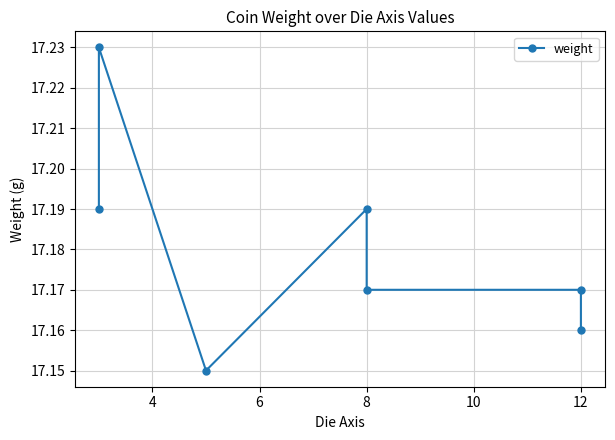

What is the average value?

17.2